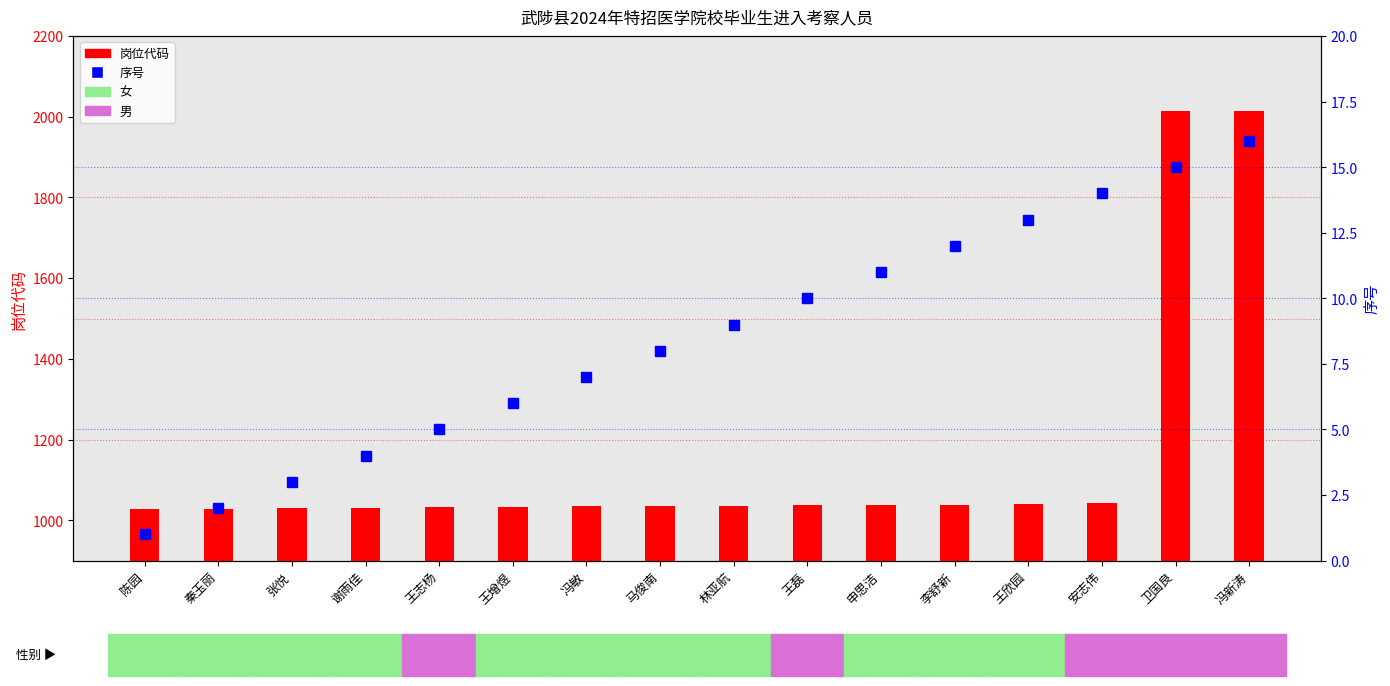

List the series in order of their overall mean, highest first.

岗位代码, 序号